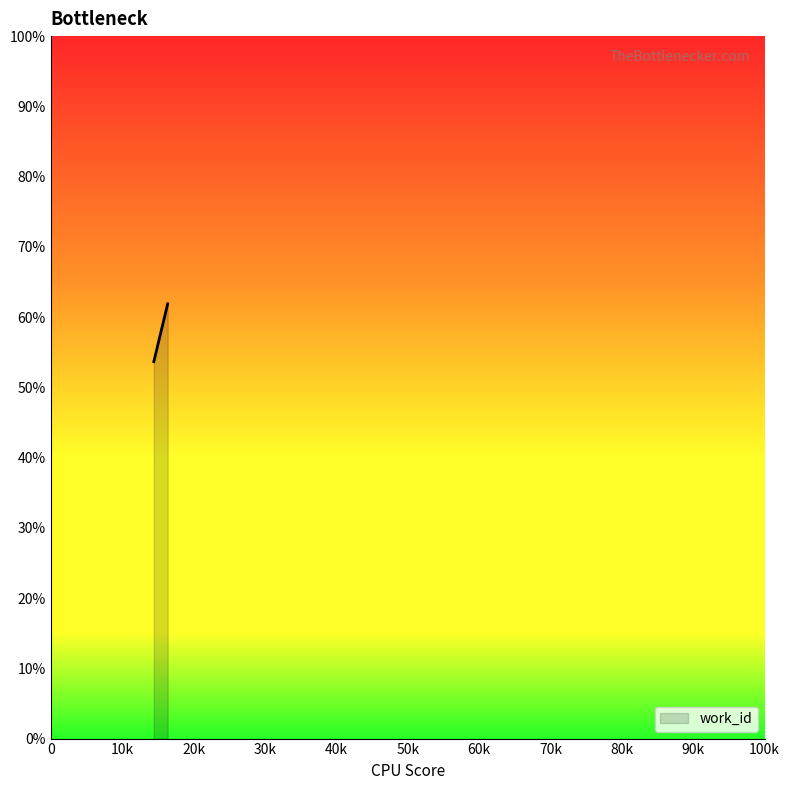

What is the smallest value displayed?

53.7